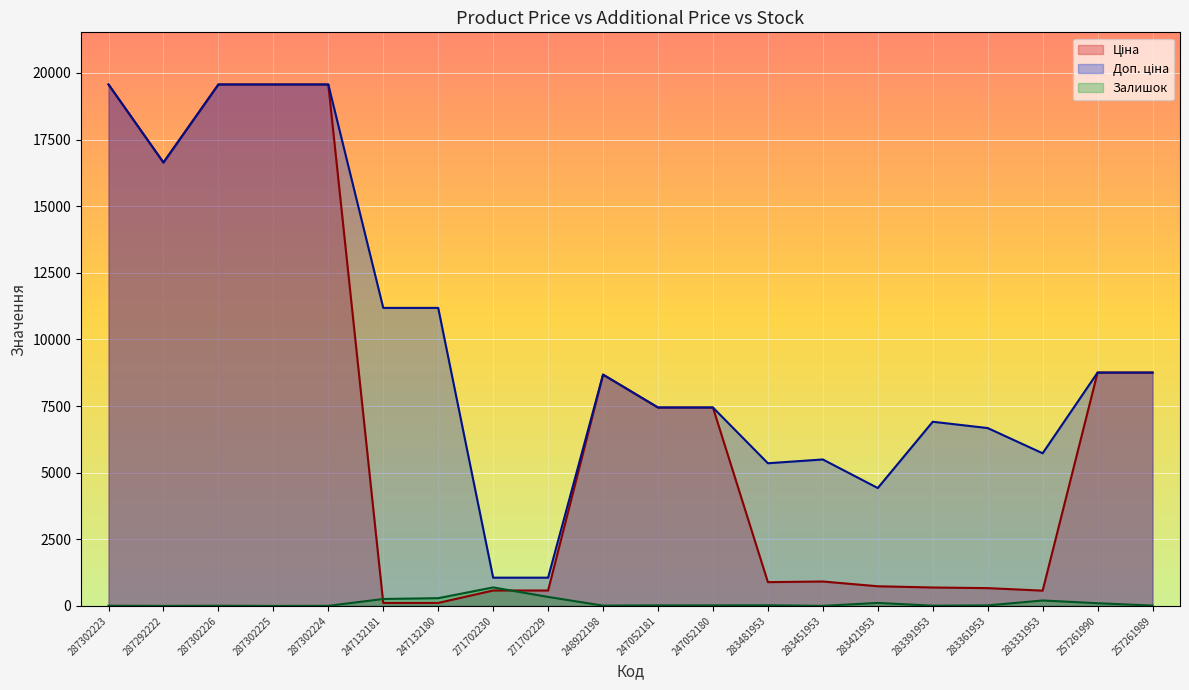

Reading left to right, transcribe all the data shown in this chart.

Ціна: 287302223=19564.9	287292222=16636.8	287302226=19564.9	287302225=19564.9	287302224=19564.9	247132181=111.8	247132180=111.8	271702230=578.1	271702229=578.1	248922198=8679.5	247052181=7444.6	247052180=7444.6	283481953=892.2	283451953=915.8	283421953=737.2	283391953=691.0	283361953=667.4	283331953=572.7	257261990=8755.5	257261989=8755.5
Доп. ціна: 287302223=19564.9	287292222=16636.8	287302226=19564.9	287302225=19564.9	287302224=19564.9	247132181=11182.0	247132180=11182.0	271702230=1060.0	271702229=1060.0	248922198=8679.5	247052181=7444.6	247052180=7444.6	283481953=5353.1	283451953=5495.0	283421953=4423.0	283391953=6910.3	283361953=6673.6	283331953=5727.0	257261990=8755.5	257261989=8755.5
Залишок: 287302223=7.0	287292222=1.0	287302226=7.0	287302225=0.0	287302224=3.0	247132181=260.0	247132180=290.0	271702230=694.0	271702229=337.0	248922198=11.0	247052181=20.0	247052180=21.0	283481953=24.0	283451953=2.0	283421953=113.0	283391953=8.0	283361953=19.0	283331953=204.0	257261990=101.0	257261989=13.0